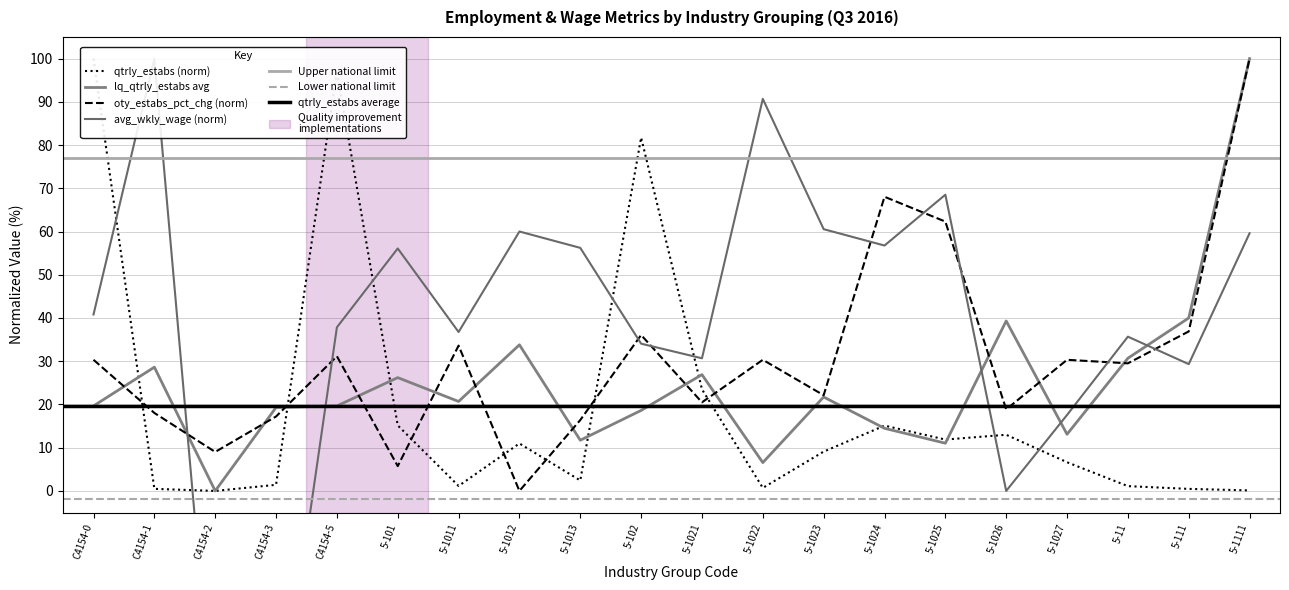

Rank the series by their average value, from highest to lowest.

avg_wkly_wage, oty_qtrly_estabs_pct_chg, lq_qtrly_estabs, qtrly_estabs